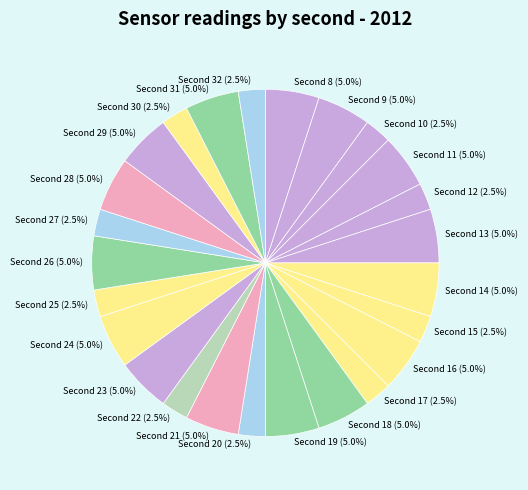

Is there a majority slice in this chart?

No